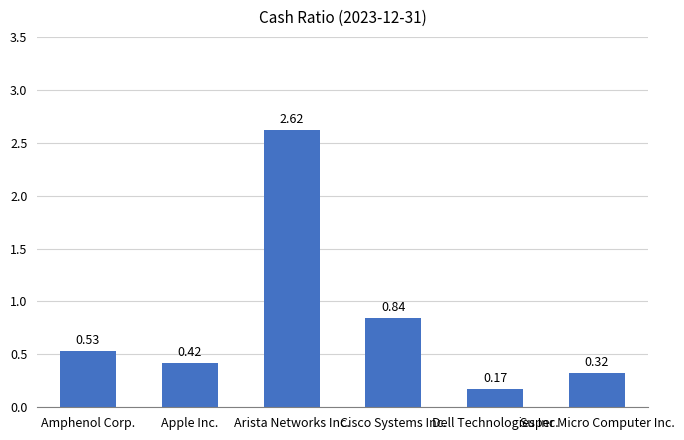

Does the chart contain any negative values?

No